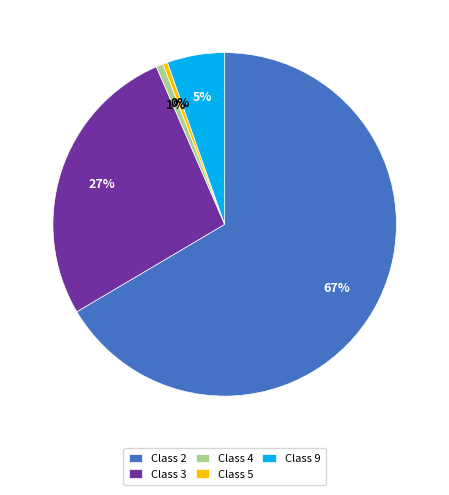

To the nearest percent, what is the difference between the Class 2 and Class 3 slice percentages?

40%